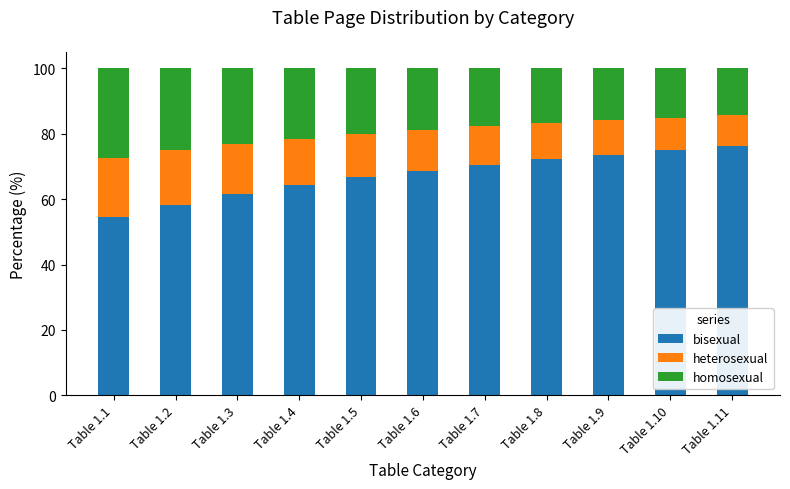

How many categories are shown in the chart?

11